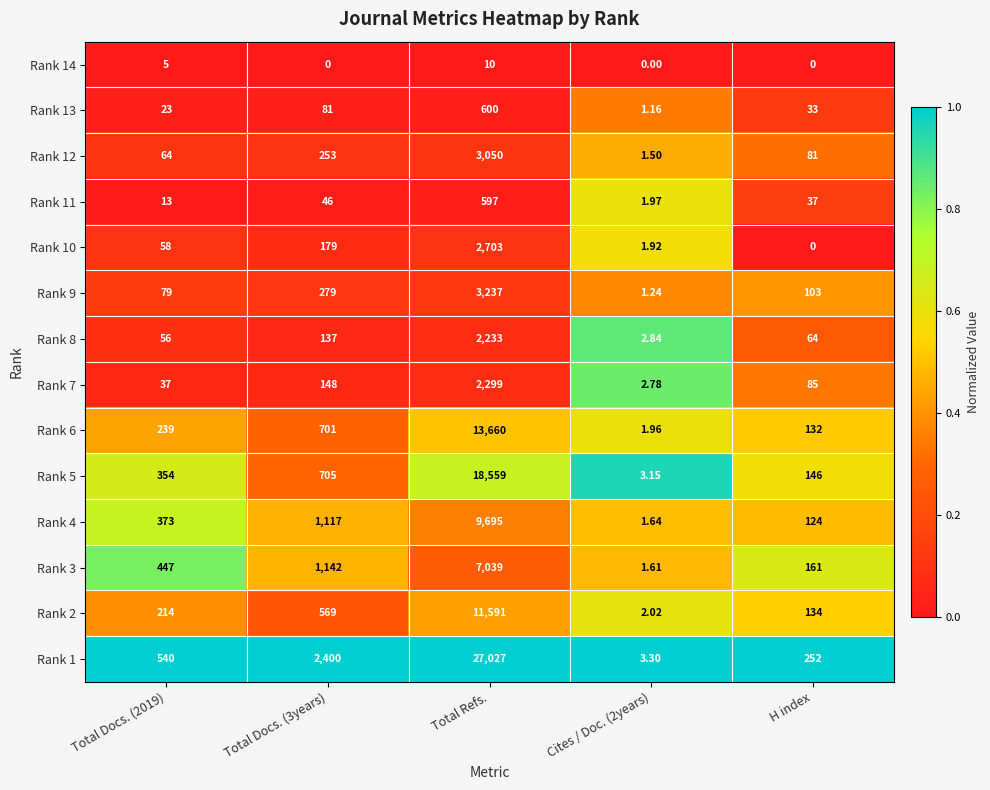

Which category has the highest value across all series?

Total Refs.